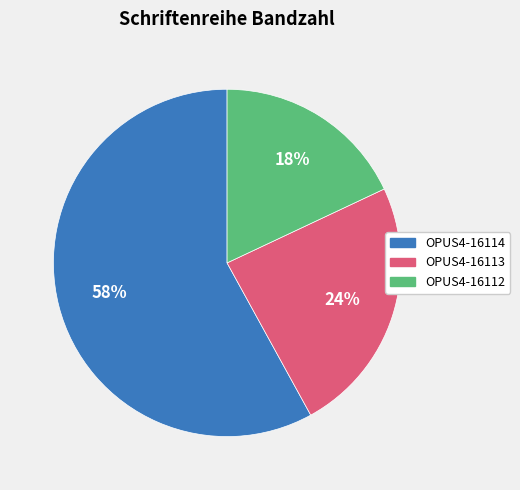

Count the number of slices in the pie.

3